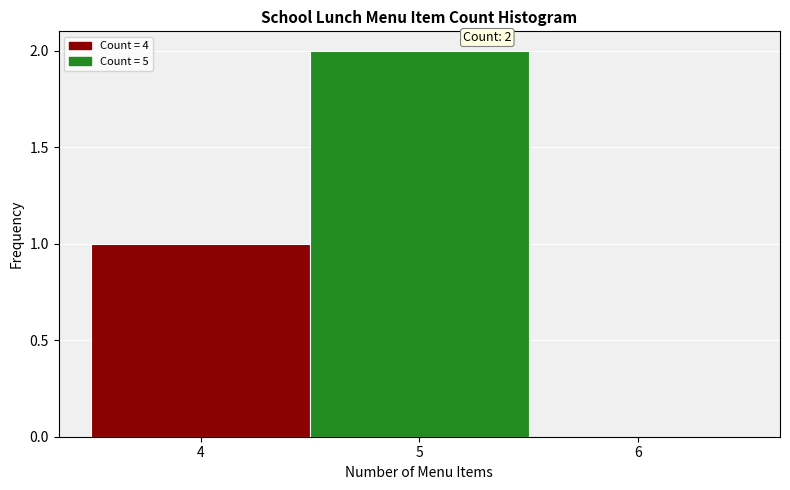

Which range on the x-axis has the tallest bar?

4.5 to 5.5